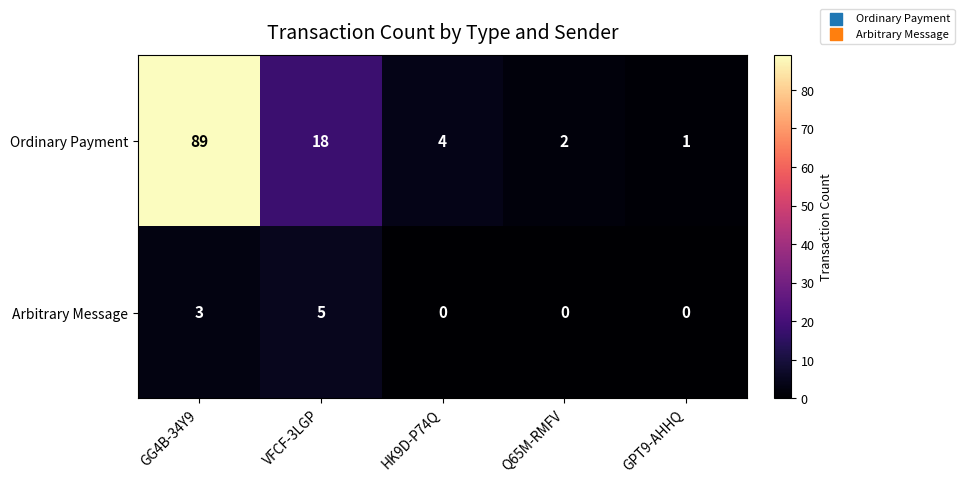

Rank the series at VFCF-3LGP from highest to lowest value.

Ordinary Payment, Arbitrary Message